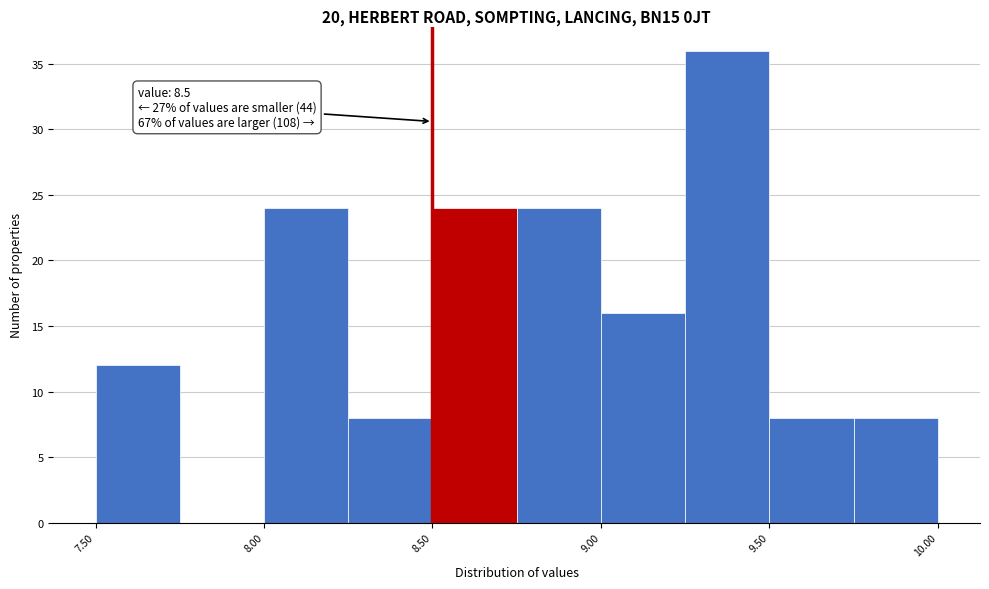

Over which range of the x-axis is the bar tallest?

9.25 to 9.50